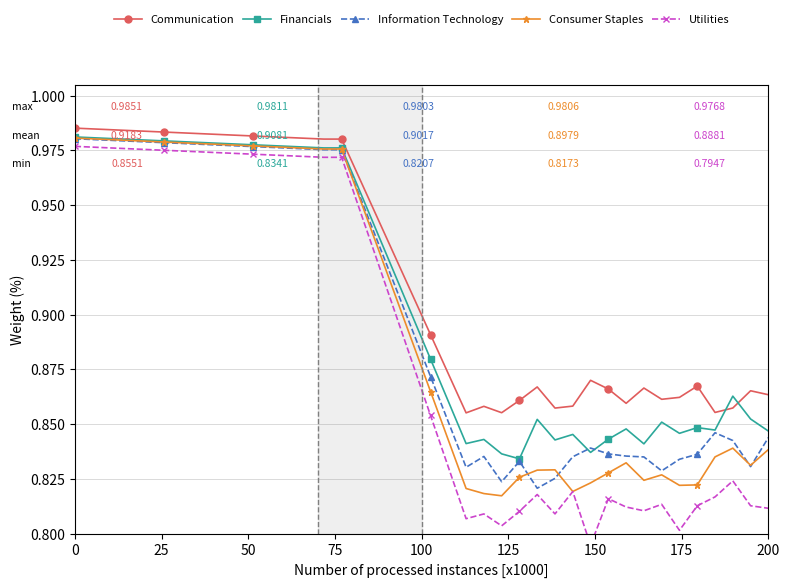

Reading left to right, extract all data points from this chart.

Communication: 1.0	1.0	1.0	1.0	1.0	1.0	1.0	1.0	1.0	1.0	1.0	1.0	1.0	1.0	1.0	1.0	1.0	0.9	0.9	0.9	0.9	0.9	0.9	0.9	0.9	0.9	0.9	0.9	0.9	0.9	0.9	0.9	0.9	0.9	0.9	0.9	0.9	0.9	0.9	0.9
Financials: 1.0	1.0	1.0	1.0	1.0	1.0	1.0	1.0	1.0	1.0	1.0	1.0	1.0	1.0	1.0	1.0	1.0	0.9	0.9	0.9	0.9	0.9	0.8	0.8	0.8	0.8	0.9	0.8	0.8	0.8	0.8	0.8	0.8	0.9	0.8	0.8	0.8	0.9	0.9	0.8
Information Technology: 1.0	1.0	1.0	1.0	1.0	1.0	1.0	1.0	1.0	1.0	1.0	1.0	1.0	1.0	1.0	1.0	1.0	0.9	0.9	0.9	0.9	0.9	0.8	0.8	0.8	0.8	0.8	0.8	0.8	0.8	0.8	0.8	0.8	0.8	0.8	0.8	0.8	0.8	0.8	0.8
Consumer Staples: 1.0	1.0	1.0	1.0	1.0	1.0	1.0	1.0	1.0	1.0	1.0	1.0	1.0	1.0	1.0	1.0	1.0	0.9	0.9	0.9	0.9	0.8	0.8	0.8	0.8	0.8	0.8	0.8	0.8	0.8	0.8	0.8	0.8	0.8	0.8	0.8	0.8	0.8	0.8	0.8
Utilities: 1.0	1.0	1.0	1.0	1.0	1.0	1.0	1.0	1.0	1.0	1.0	1.0	1.0	1.0	1.0	1.0	0.9	0.9	0.9	0.9	0.9	0.8	0.8	0.8	0.8	0.8	0.8	0.8	0.8	0.8	0.8	0.8	0.8	0.8	0.8	0.8	0.8	0.8	0.8	0.8